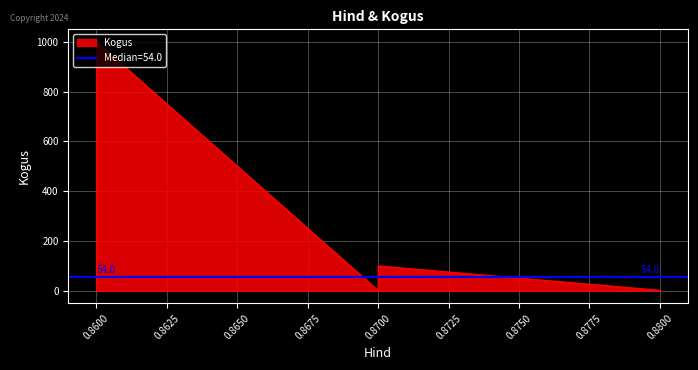

At which category does the chart reach its peak across all series?

0.86